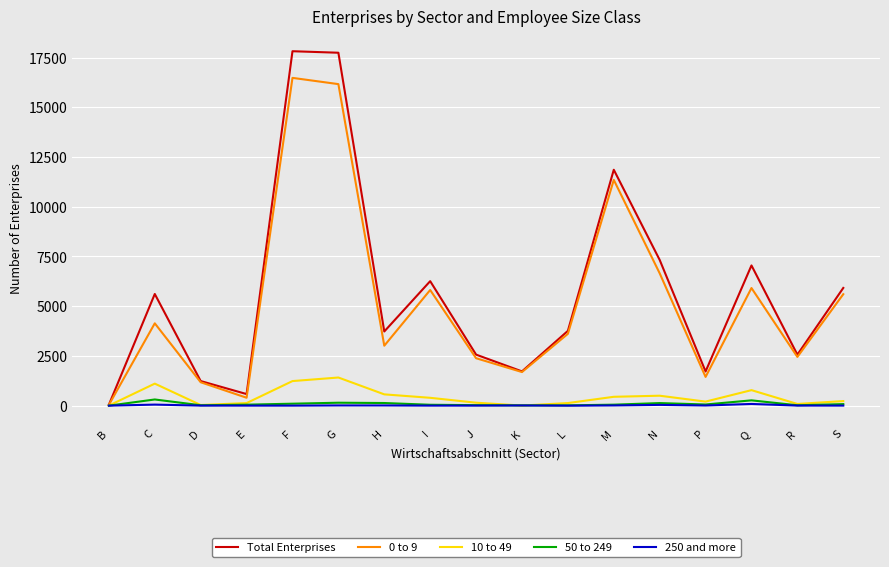

What is the highest value of the 10 to 49 series?

1416